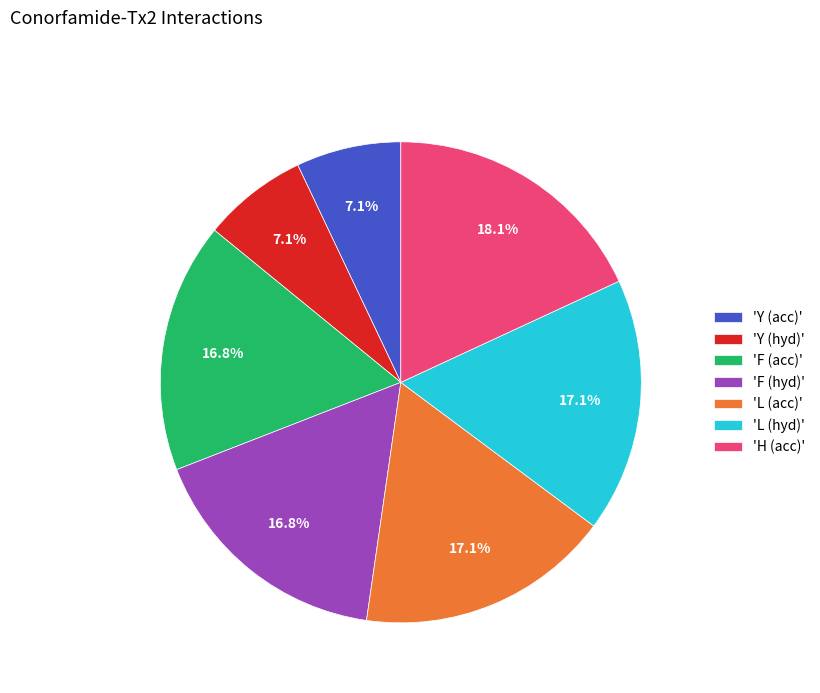

Combined, do 'F (acc)' and 'H (acc)' account for over 50%?

No